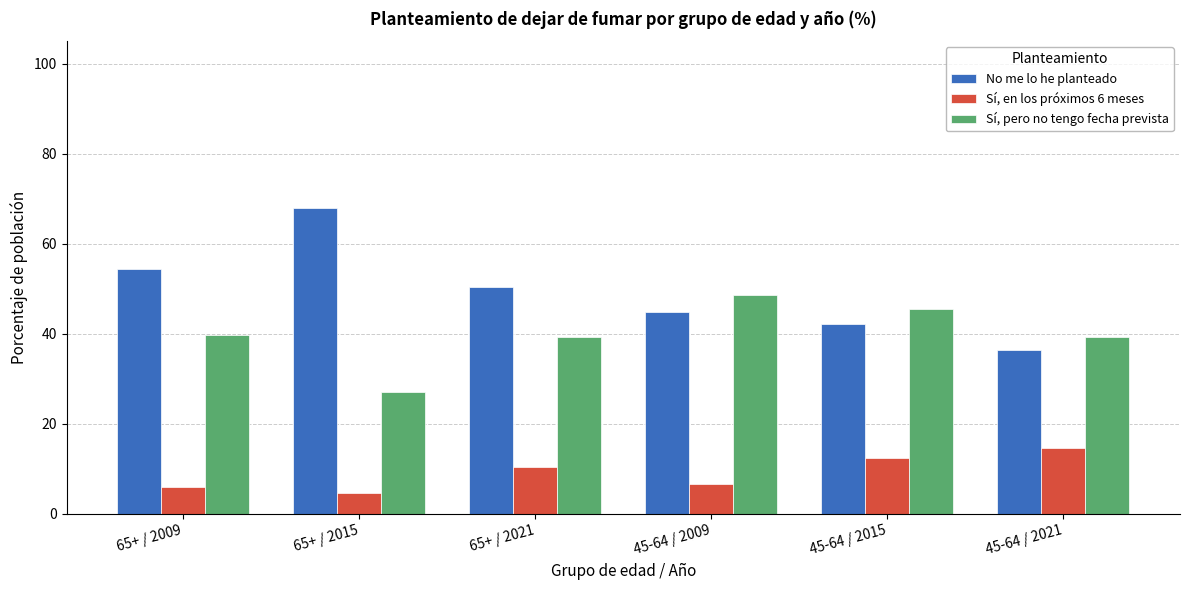

What is the sum of the Sí, pero no tengo fecha prevista values at 45-64 / 2009 and 45-64 / 2015?

94.1